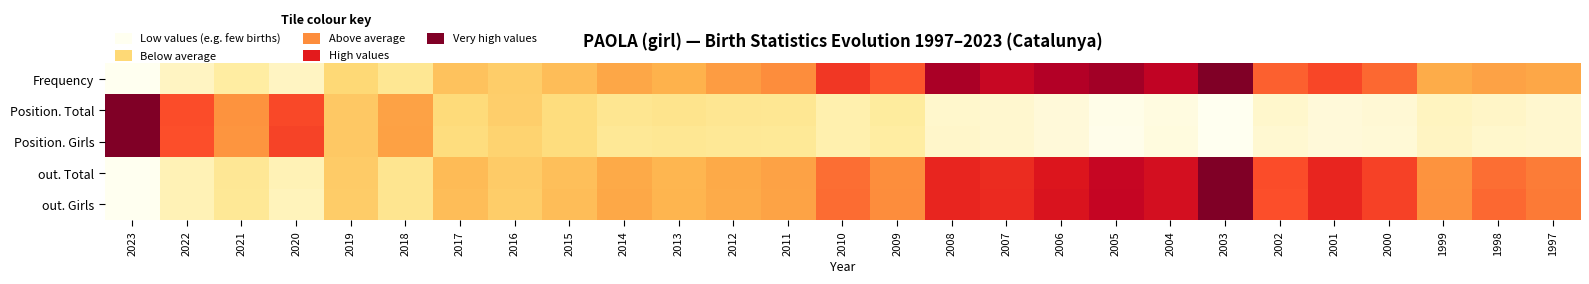

Reading left to right, what are all the values shown in this chart?

Frequency: 2023=0.0	2022=0.1	2021=0.1	2020=0.1	2019=0.2	2018=0.2	2017=0.3	2016=0.3	2015=0.3	2014=0.4	2013=0.4	2012=0.4	2011=0.5	2010=0.7	2009=0.6	2008=0.9	2007=0.8	2006=0.9	2005=0.9	2004=0.9	2003=1.0	2002=0.6	2001=0.6	2000=0.6	1999=0.4	1998=0.4	1997=0.4
Position. Total: 2023=1.0	2022=0.6	2021=0.5	2020=0.6	2019=0.3	2018=0.4	2017=0.2	2016=0.3	2015=0.2	2014=0.2	2013=0.2	2012=0.2	2011=0.2	2010=0.1	2009=0.1	2008=0.1	2007=0.1	2006=0.0	2005=0.0	2004=0.0	2003=0.0	2002=0.1	2001=0.0	2000=0.0	1999=0.1	1998=0.1	1997=0.1
Position. Girls: 2023=1.0	2022=0.6	2021=0.5	2020=0.7	2019=0.3	2018=0.4	2017=0.2	2016=0.3	2015=0.2	2014=0.2	2013=0.2	2012=0.2	2011=0.1	2010=0.1	2009=0.1	2008=0.1	2007=0.1	2006=0.0	2005=0.0	2004=0.0	2003=0.0	2002=0.0	2001=0.0	2000=0.0	1999=0.1	1998=0.1	1997=0.1
out. Total: 2023=0.0	2022=0.1	2021=0.2	2020=0.1	2019=0.3	2018=0.2	2017=0.3	2016=0.3	2015=0.3	2014=0.4	2013=0.4	2012=0.4	2011=0.4	2010=0.6	2009=0.5	2008=0.7	2007=0.7	2006=0.8	2005=0.8	2004=0.8	2003=1.0	2002=0.6	2001=0.7	2000=0.7	1999=0.5	1998=0.6	1997=0.5
out. Girls: 2023=0.0	2022=0.1	2021=0.2	2020=0.1	2019=0.3	2018=0.2	2017=0.3	2016=0.3	2015=0.3	2014=0.4	2013=0.4	2012=0.4	2011=0.4	2010=0.6	2009=0.5	2008=0.7	2007=0.7	2006=0.8	2005=0.8	2004=0.8	2003=1.0	2002=0.6	2001=0.7	2000=0.7	1999=0.5	1998=0.6	1997=0.5